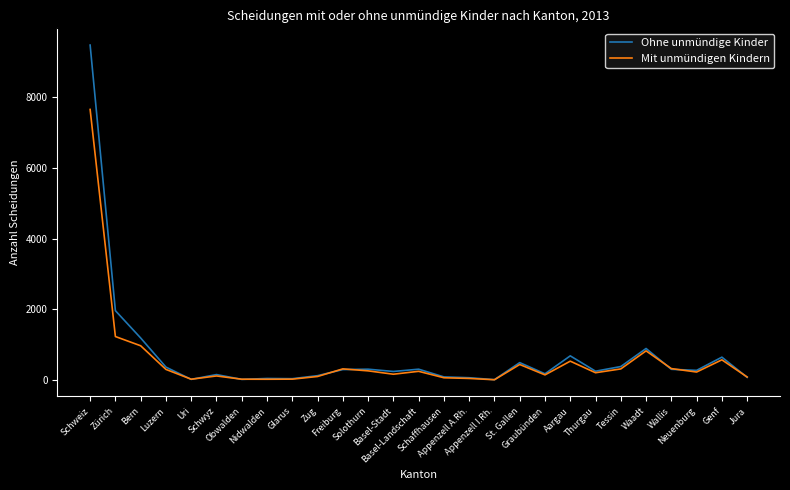

List the series in order of their peak value, highest first.

Ohne unmündige Kinder, Mit unmündigen Kindern